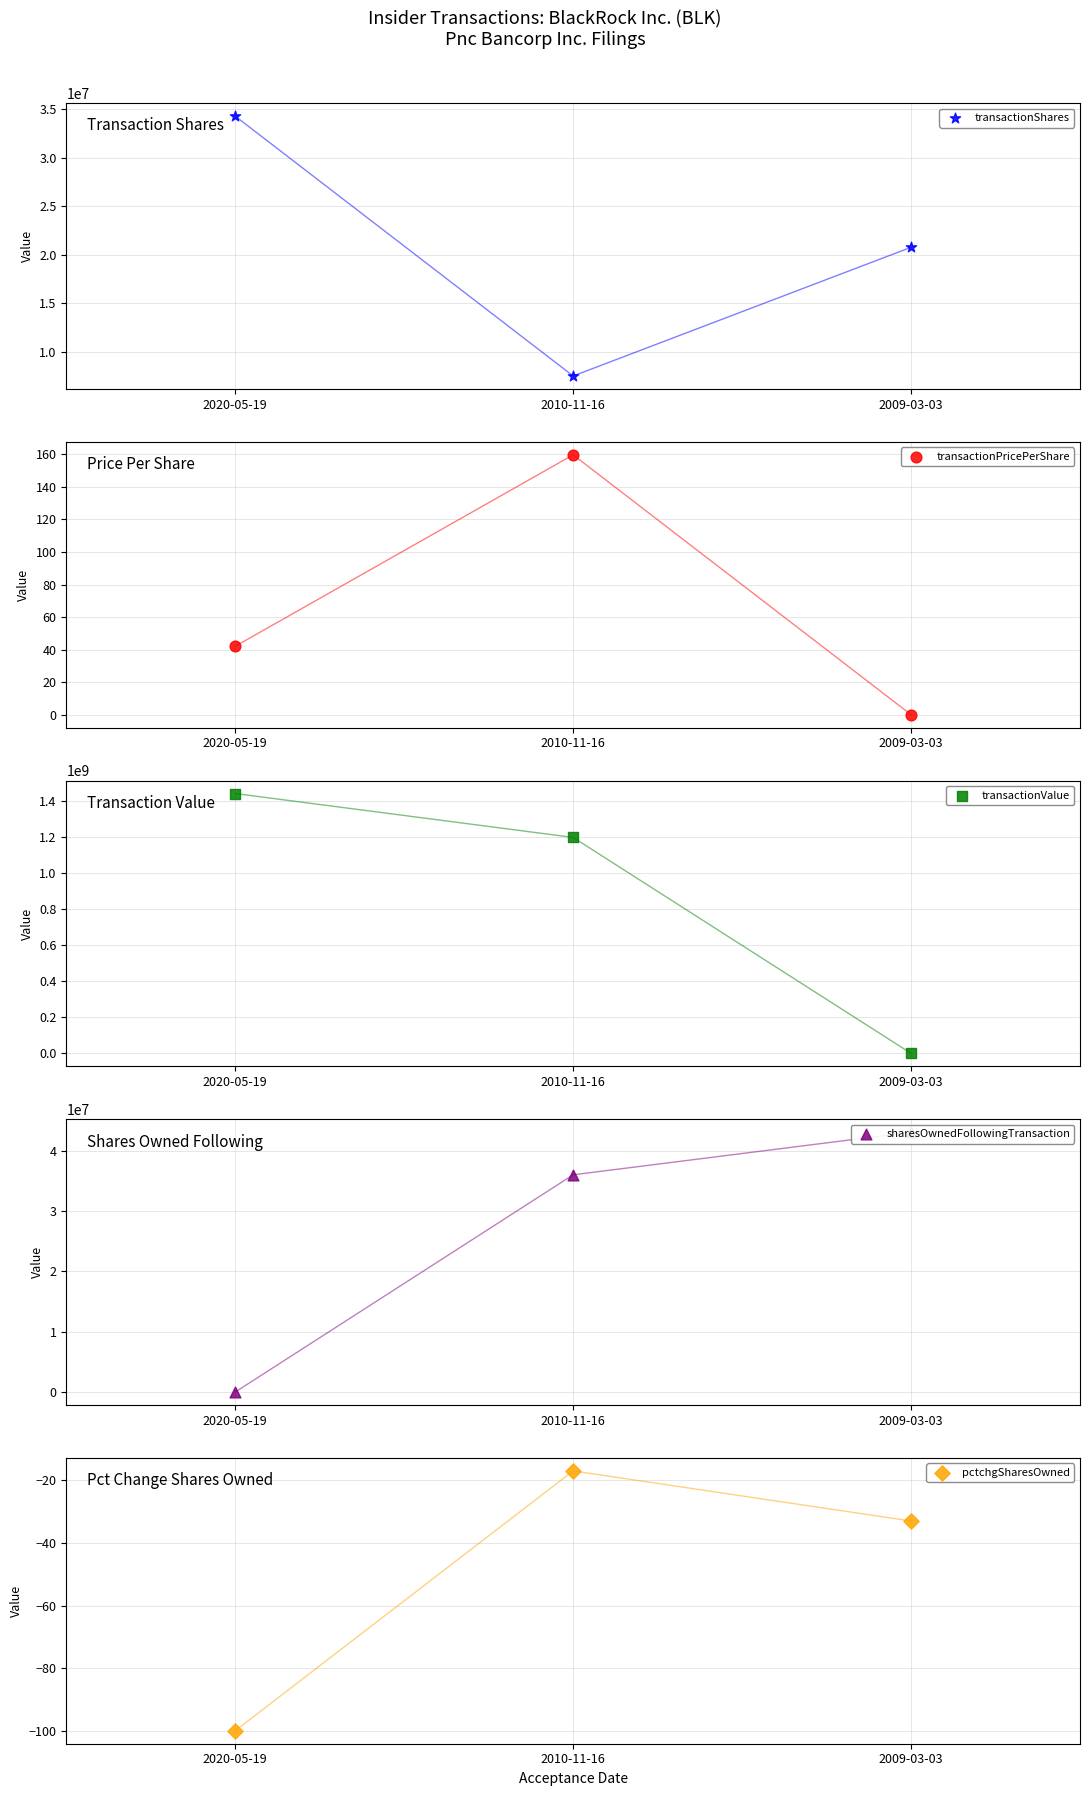

At which category is the sum across all series the highest?

2020-05-19